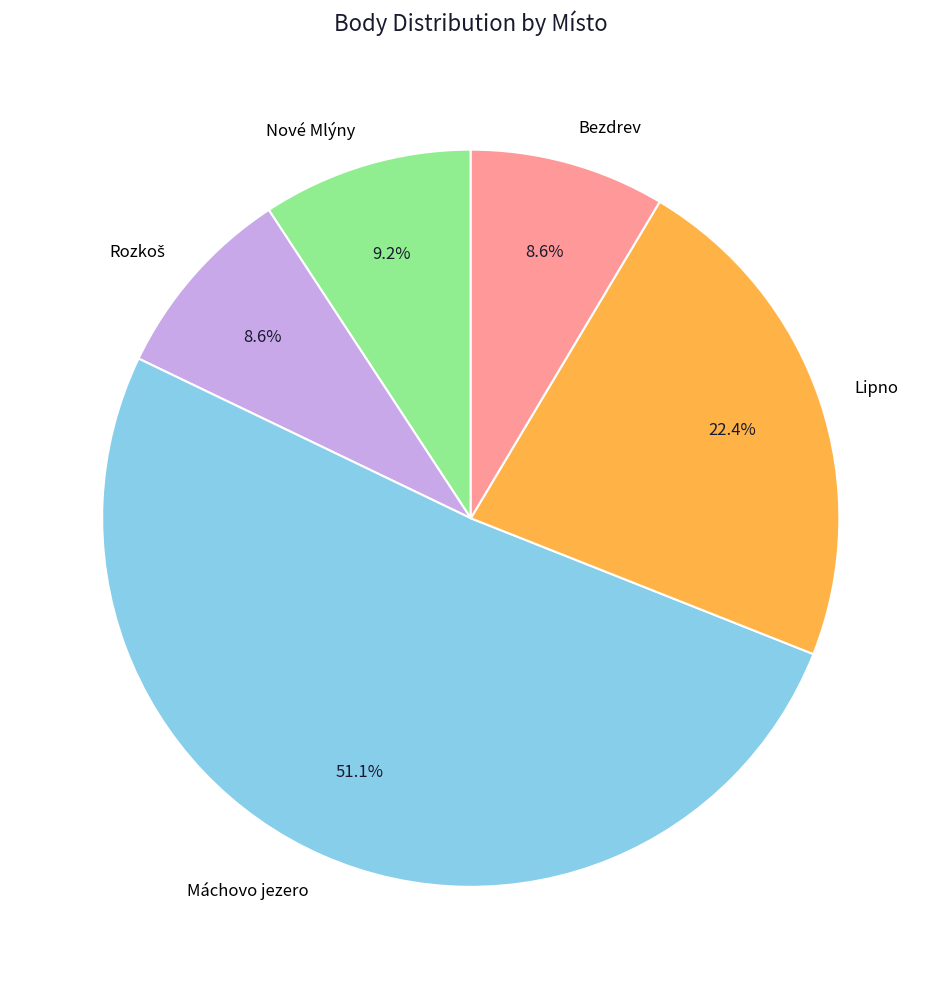

What percentage do Nové Mlýny and Máchovo jezero together represent?

60.4%